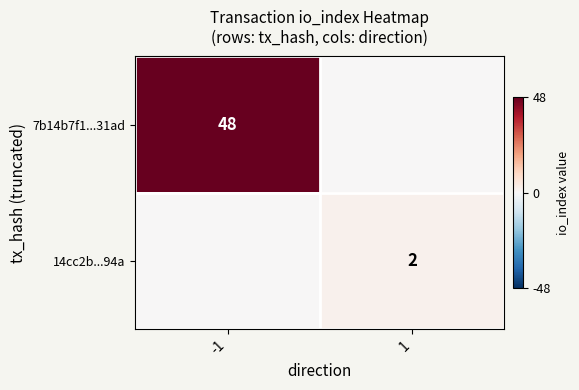

What is the total value across all series at 1?

2